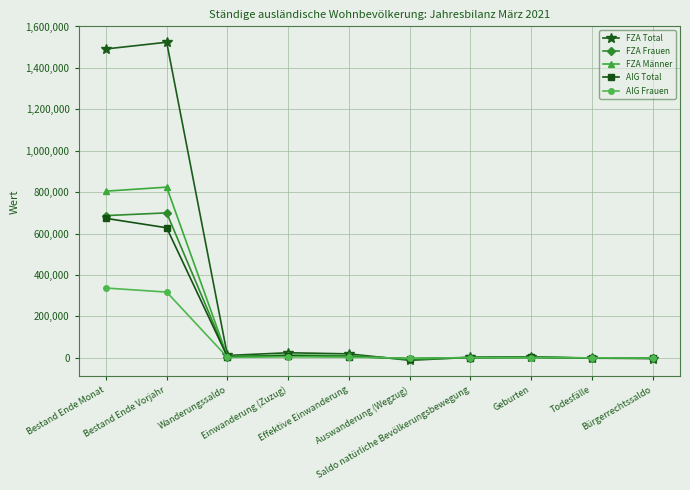

Does the chart display data point markers on the line(s)?

Yes